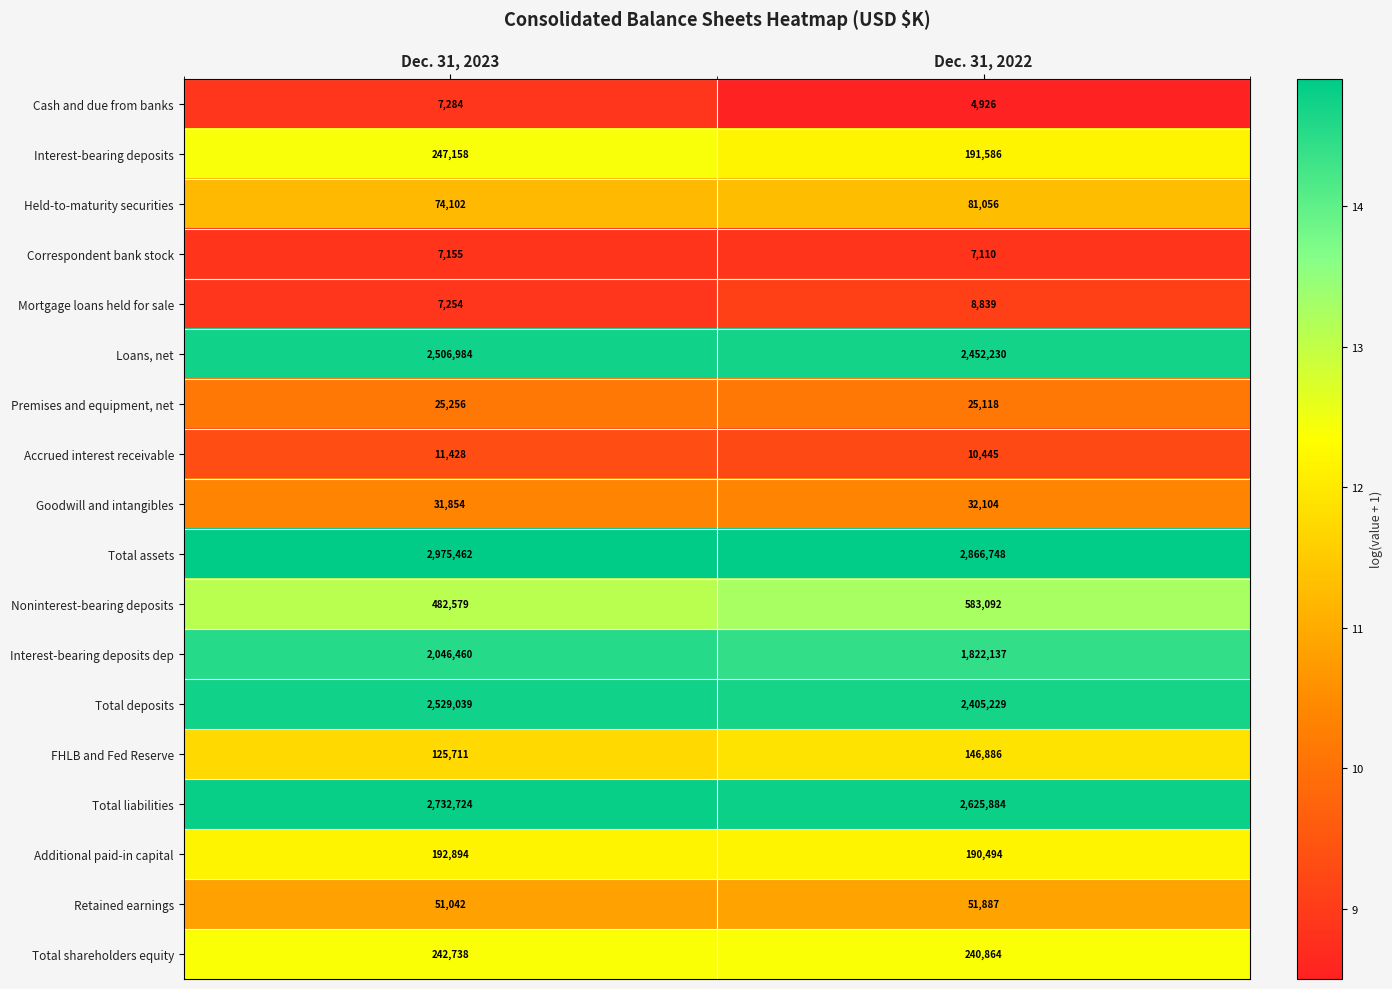

Is it true that Total deposits equals 2405229 at Dec. 31, 2022?

True